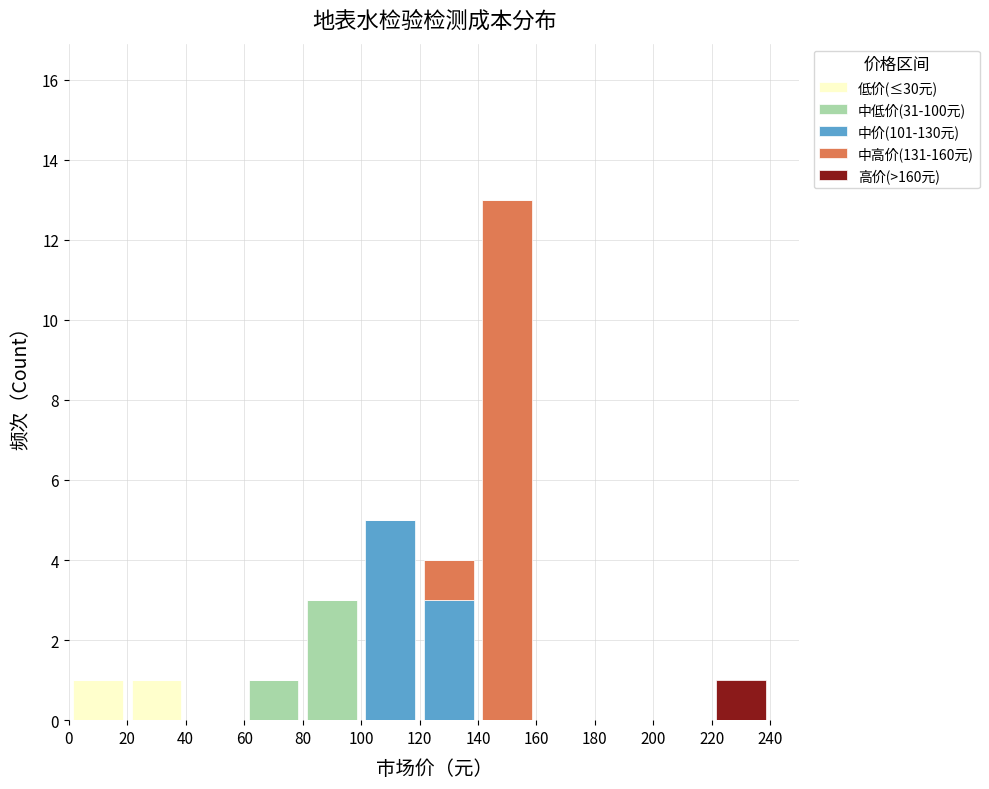

What is the total height of the stacked bar covering 80 to 100 on the x-axis? The values are not printed on the chart, so give them approximately, as read against the axis.

3